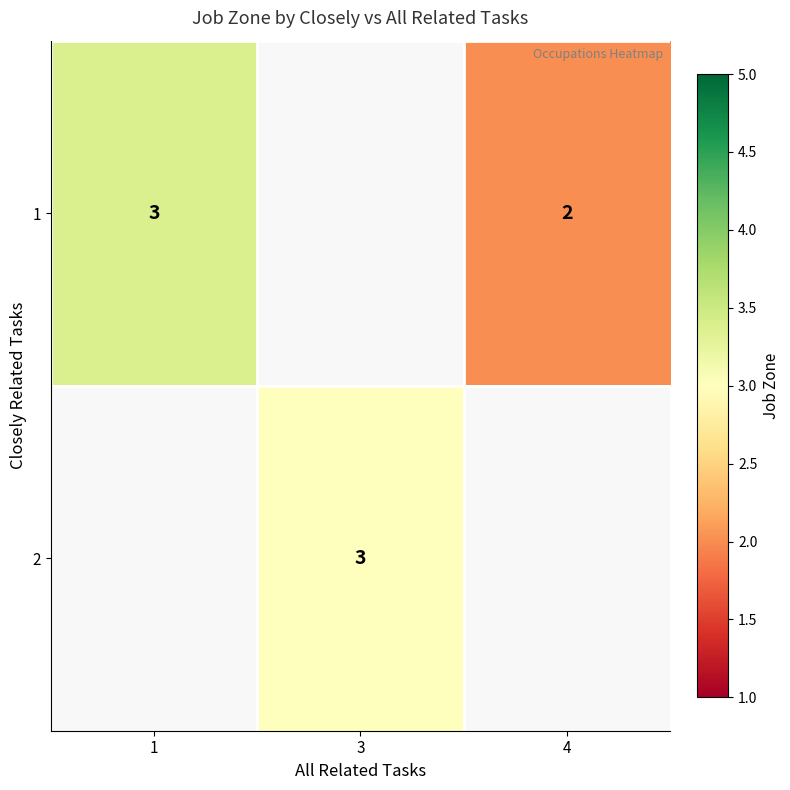

How many positive values does the row_1 series have?

1